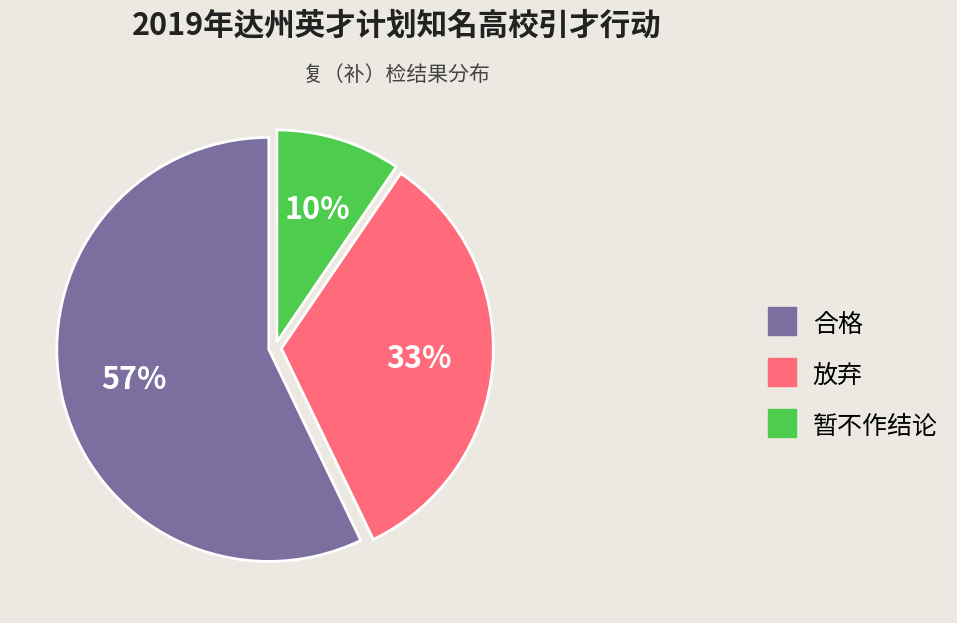

Does 合格 represent more than half of the total?

Yes